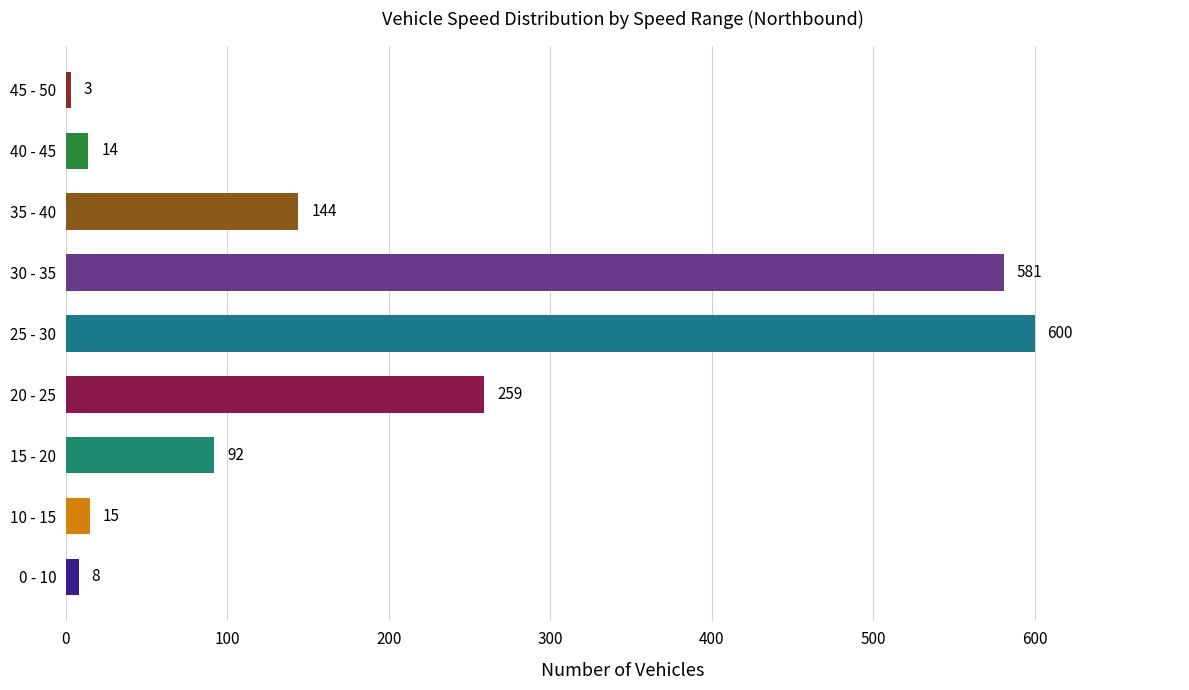

How many series are shown in this chart?

1